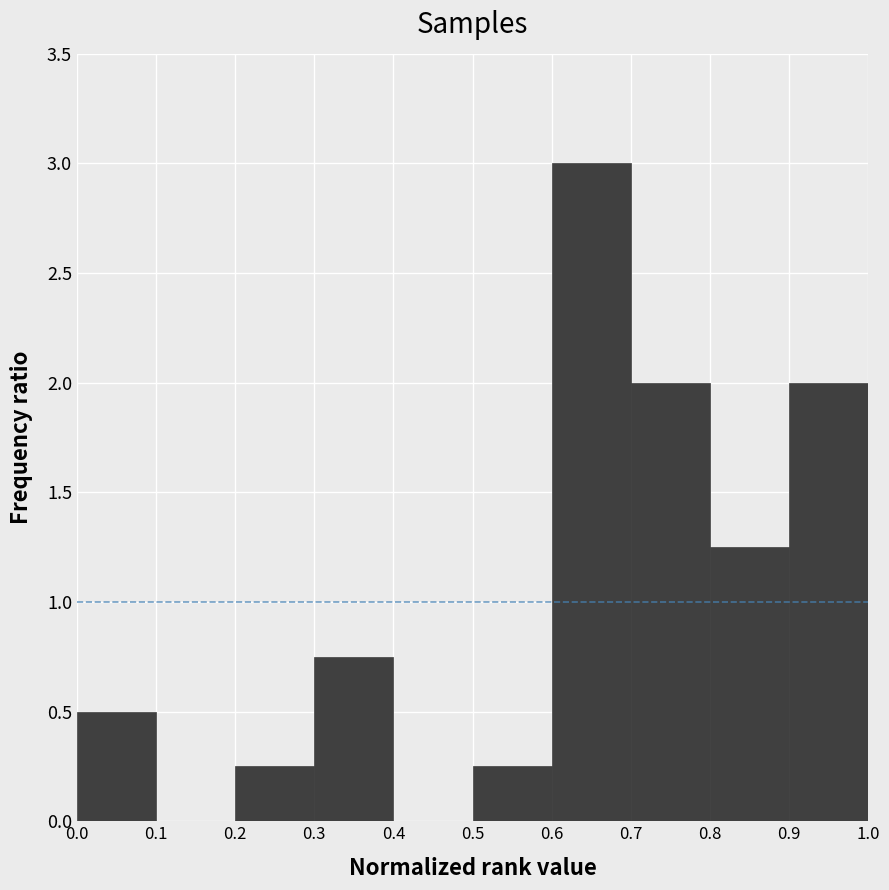

How tall is the bar that spans 0.3 to 0.4 on the x-axis? The values are not printed on the chart, so give them approximately, as read against the axis.

0.75